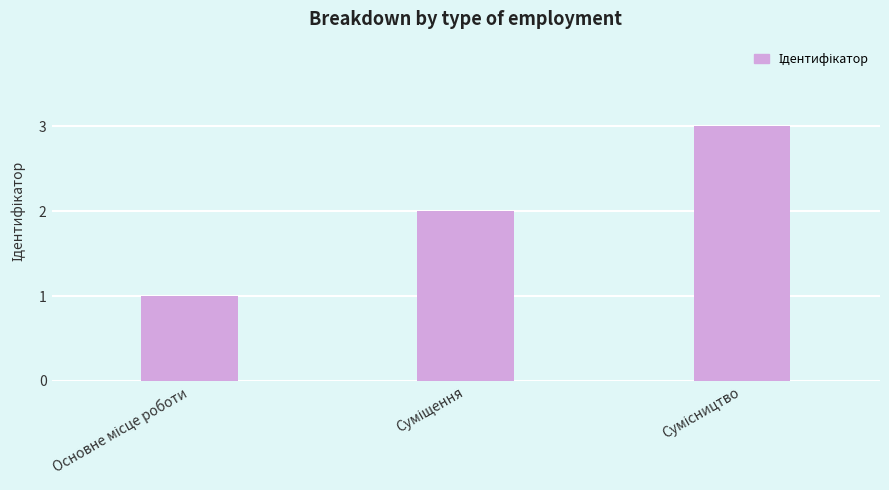

What is the greatest value displayed?

3